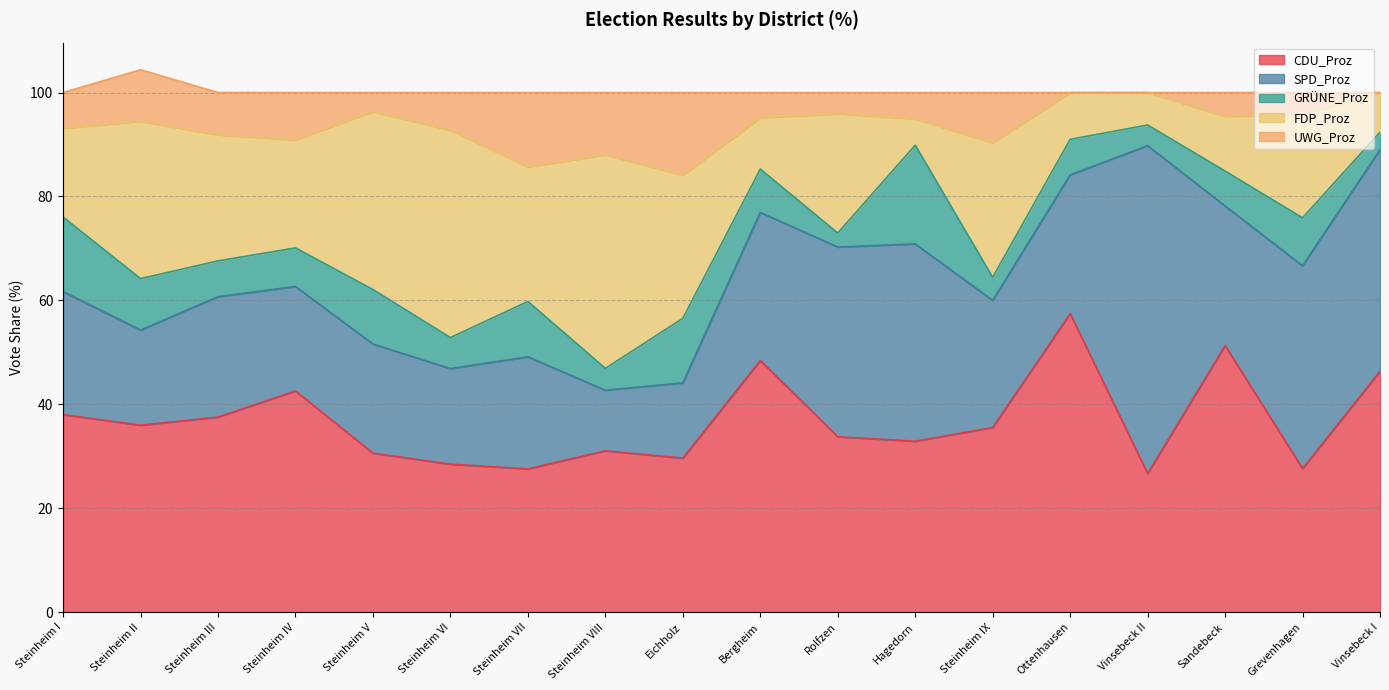

What position from the left is Hagedorn?

12